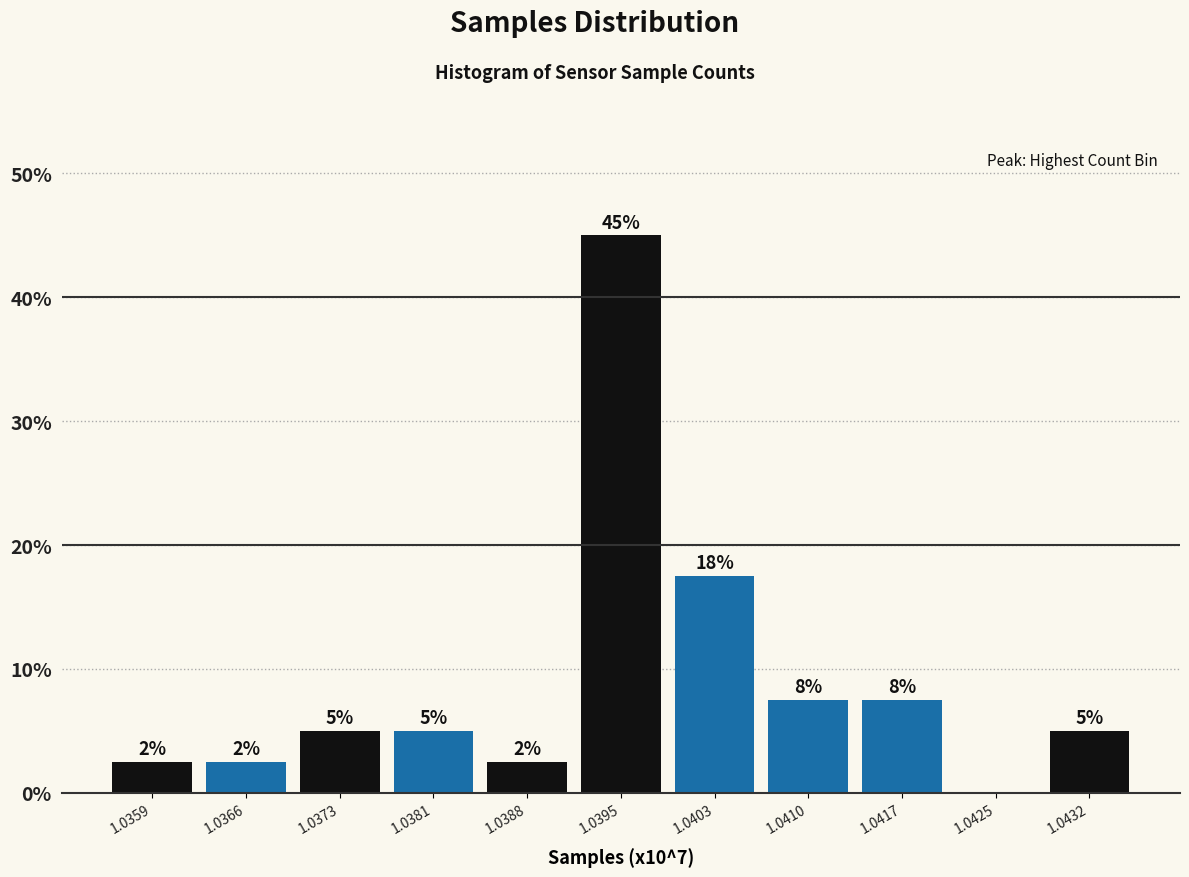

Are the bars horizontal?

No